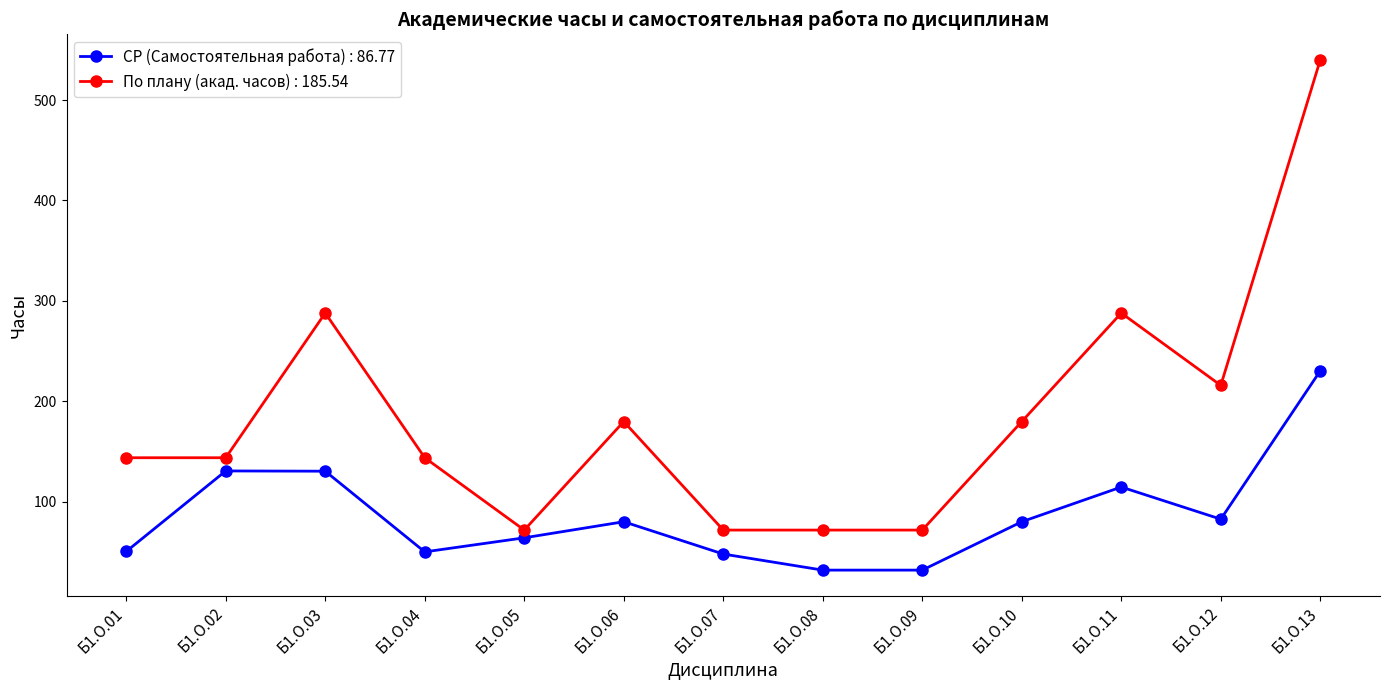

Rank the series by their maximum value, from lowest to highest.

СР (Самостоятельная работа) : 86.77, По плану (акад. часов) : 185.54